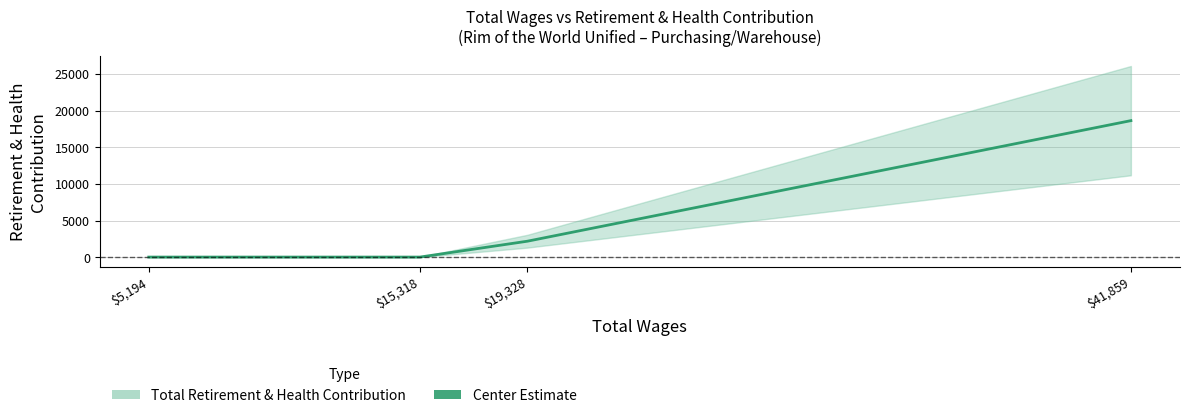

Rank the categories by value from lowest to highest.

$5,194, $15,318, $19,328, $41,859